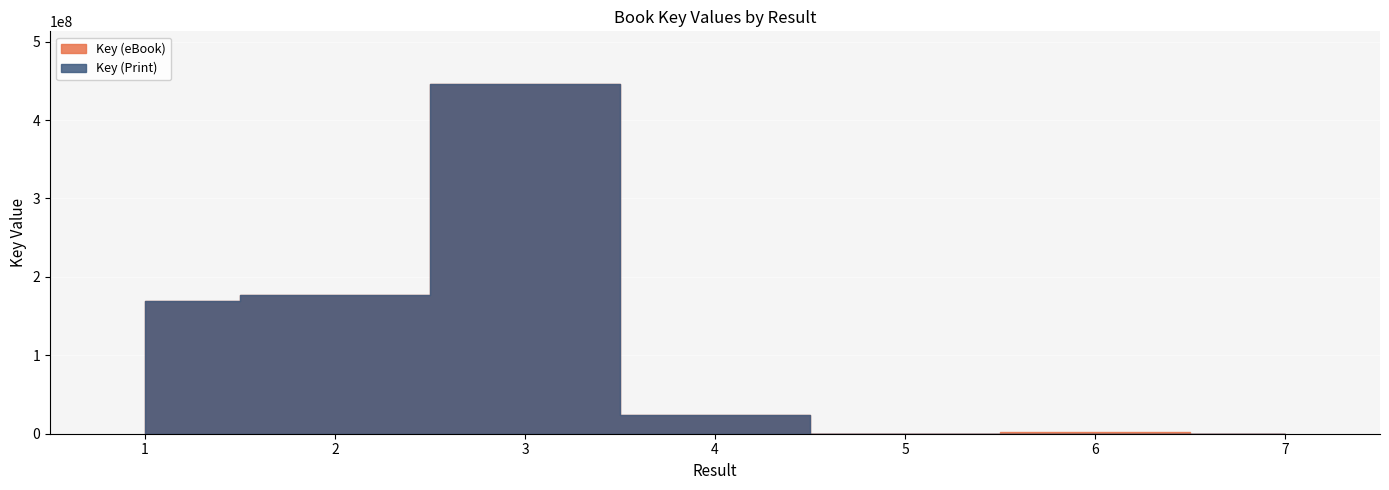

Rank the series by their maximum value, from lowest to highest.

Key (eBook), Key (Print)